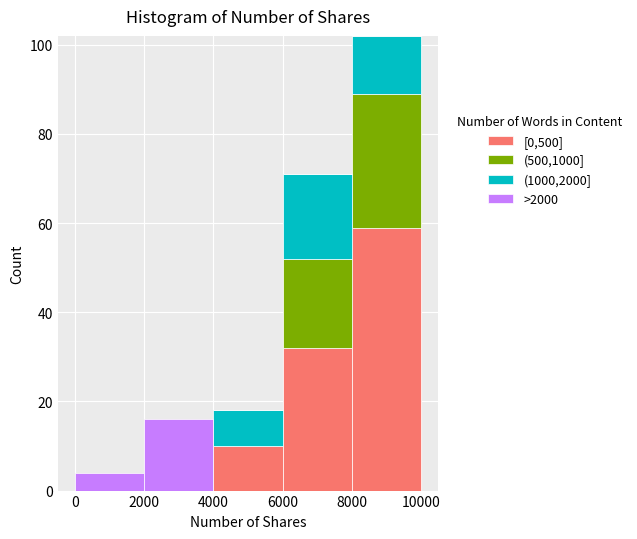

What is the total height of the stacked bar covering 0 to 2000 on the x-axis? The values are not printed on the chart, so give them approximately, as read against the axis.

4